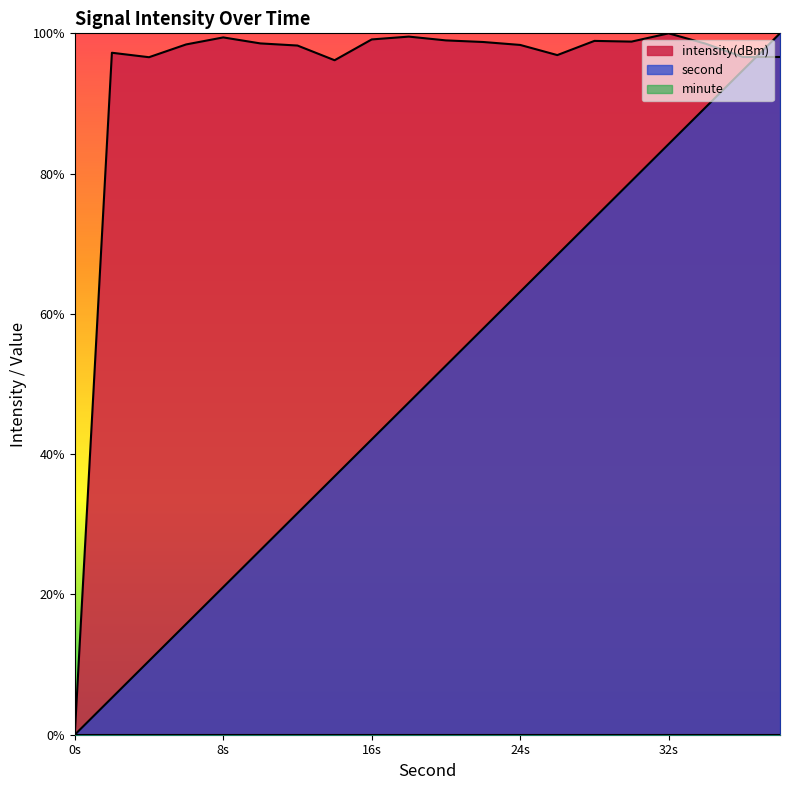

Which series has the largest range (max minus min)?

second